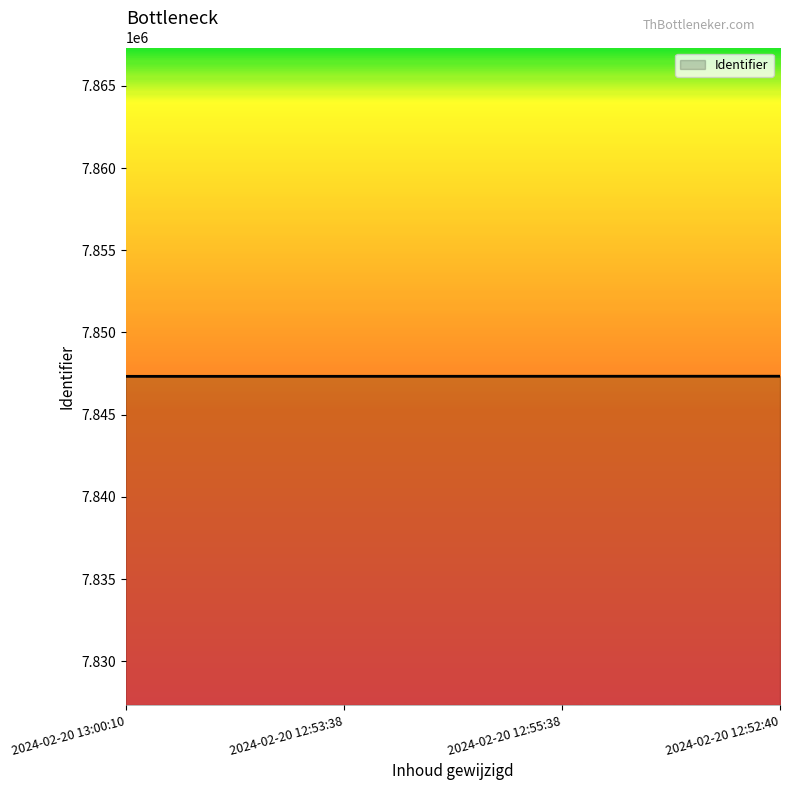

The chart shows a value of 3282424 at 2024-02-20 13:00:10. True or false?

False